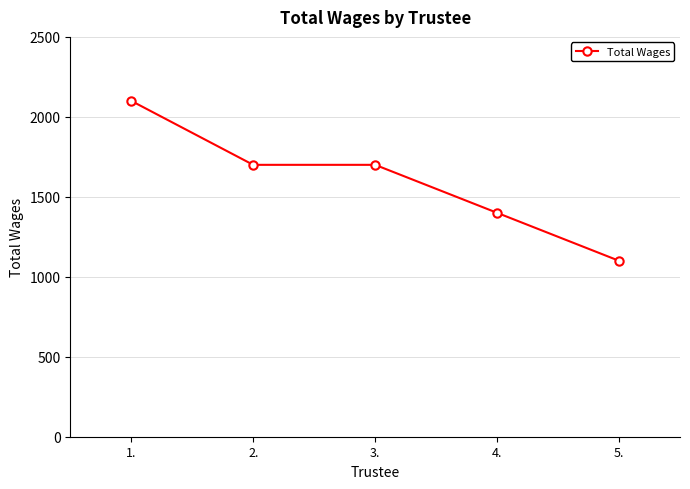

Count the number of data series in this chart.

1